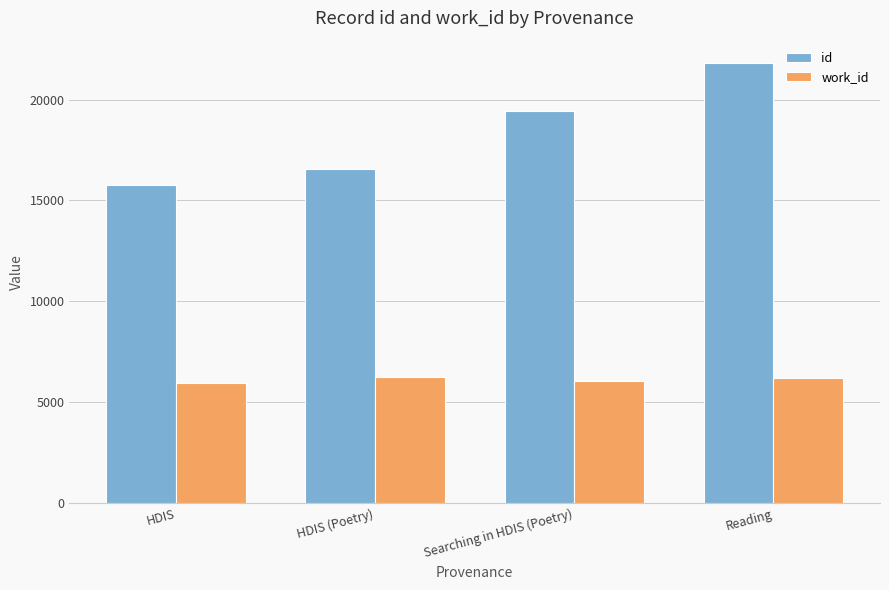

Which series has the largest total across all categories?

id